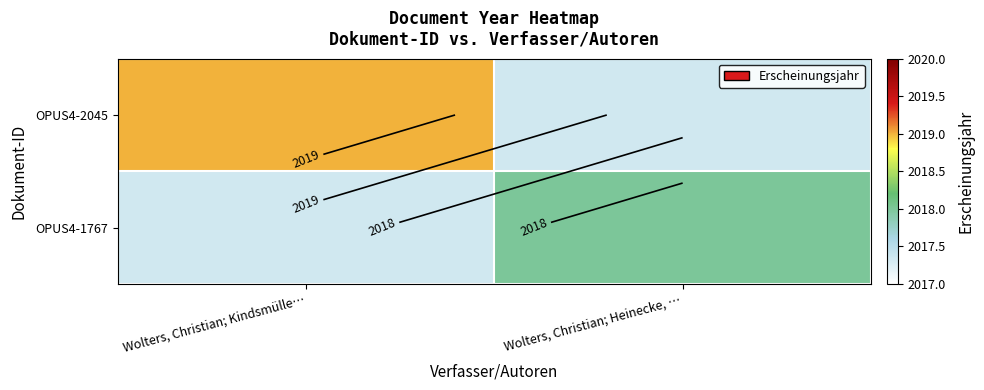

Rank the series by their average value, from highest to lowest.

OPUS4-2045, OPUS4-1767